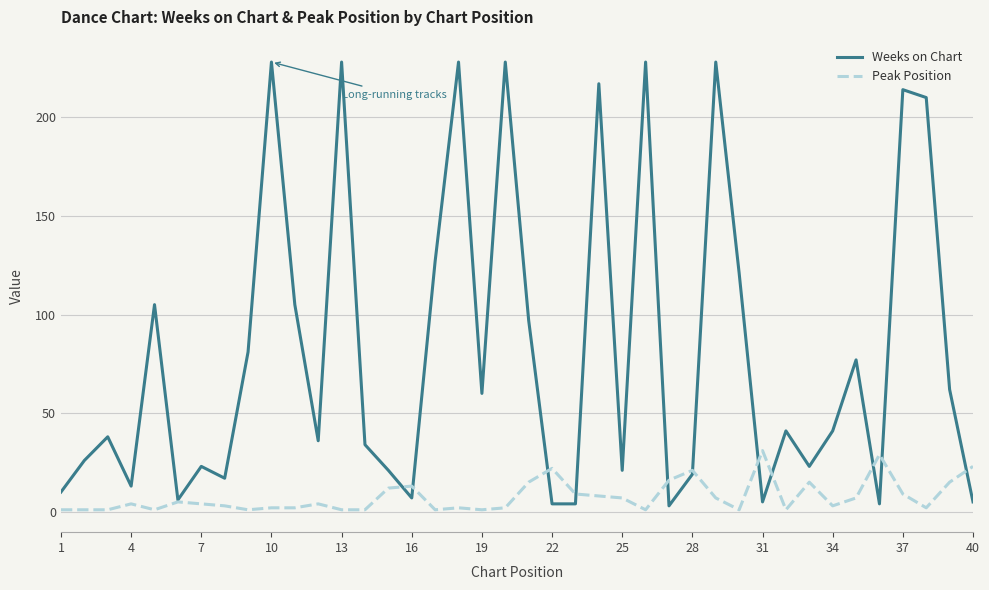

Which series has the largest total across all categories?

Weeks on Chart